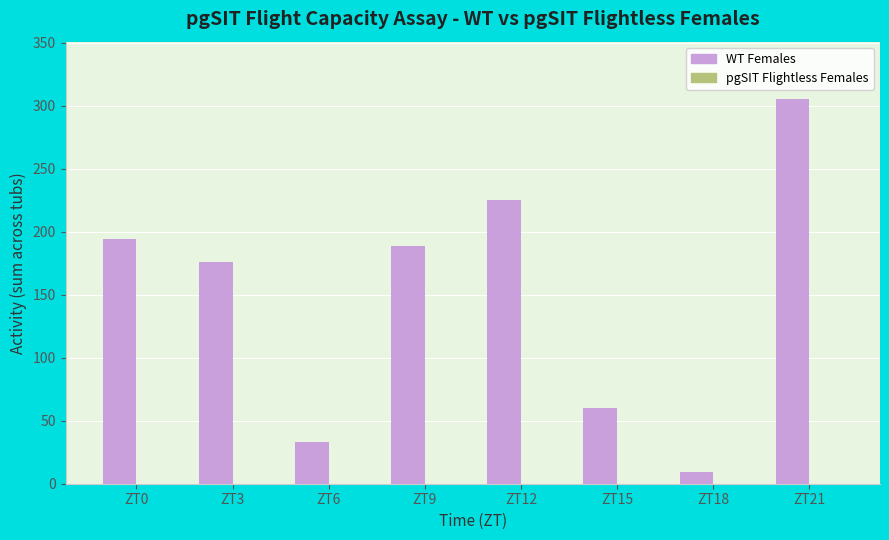

Are the bars grouped side by side (vs. stacked)?

No